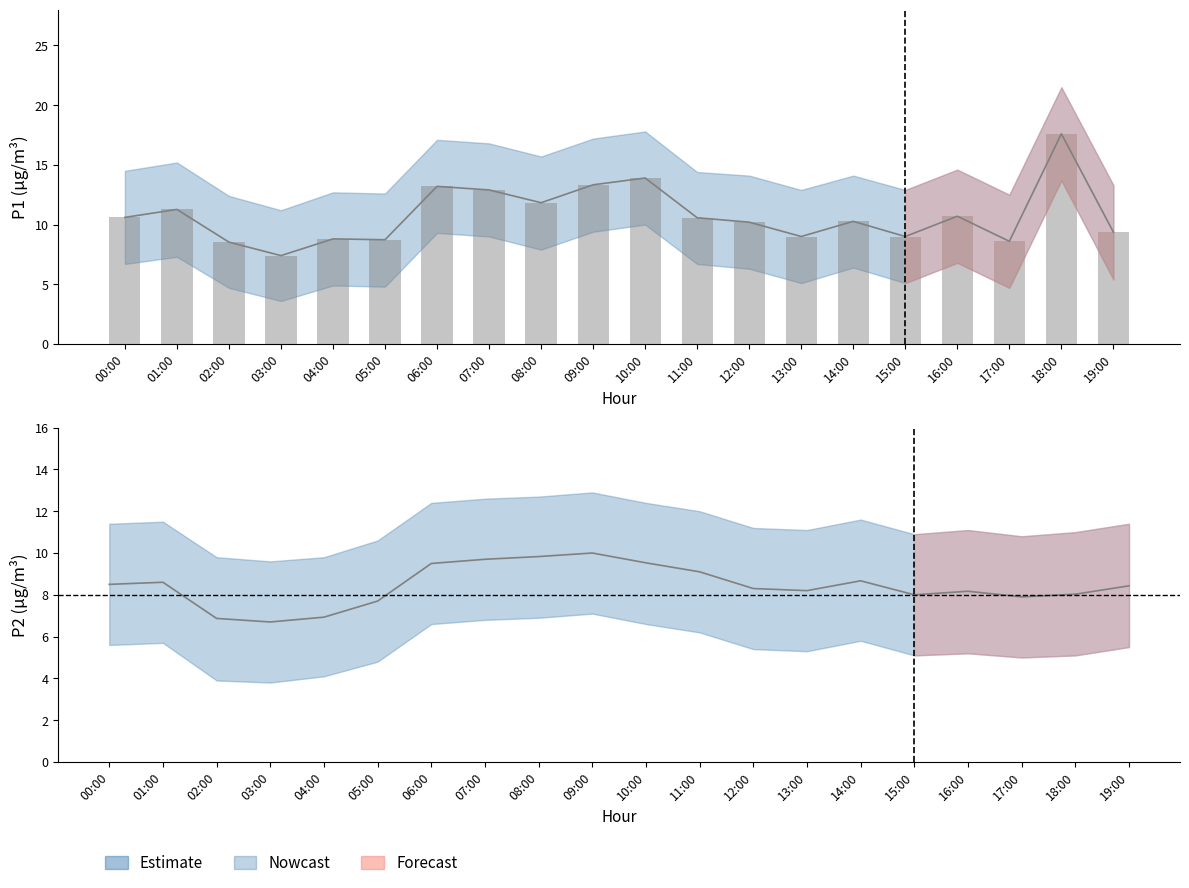

The P1 observed series shows 12.9 at 07:00. True or false?

True